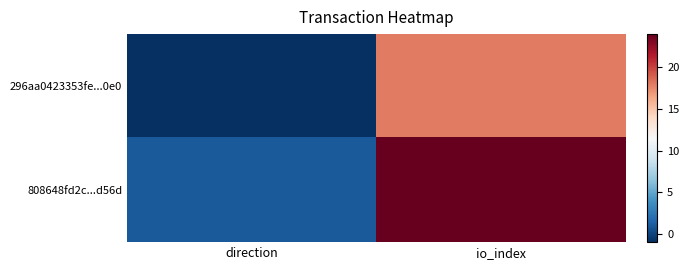

Reading left to right, list all the values displayed in this chart.

296aa0423353fe...0e0: direction=-1	io_index=18
808648fd2c...d56d: direction=1	io_index=24